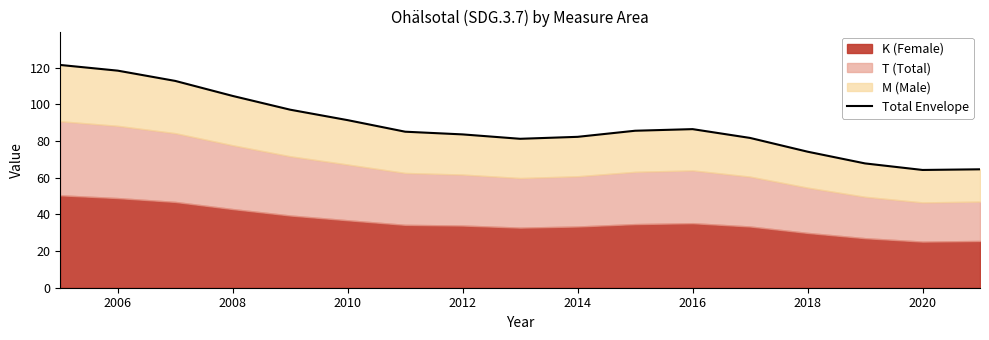

What is the change in value from 2006 to 2008?

-13.8